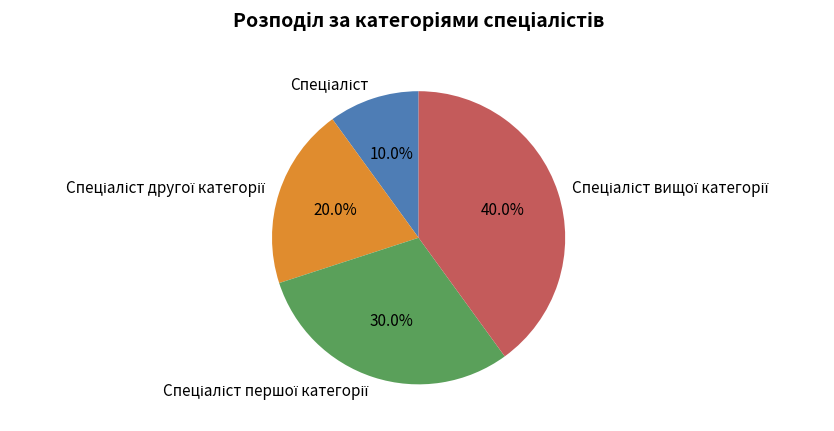

Is there any slice that represents more than half of the pie?

No